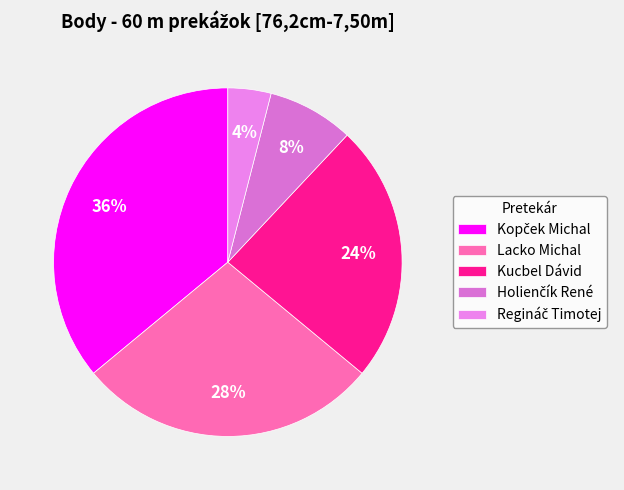

How many slices are in this pie chart?

5